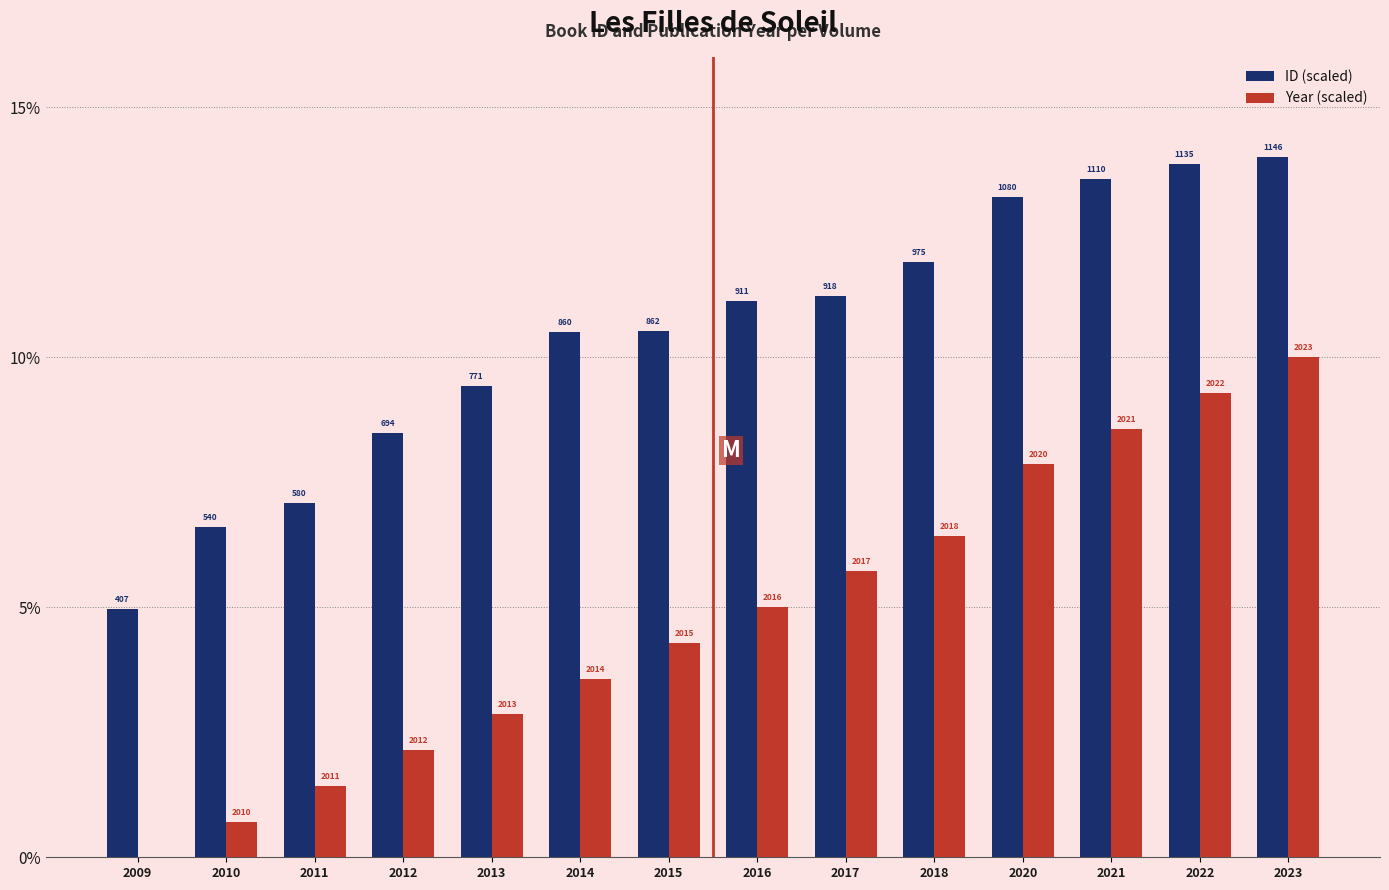

At how many categories does at least one series exceed 7?

12